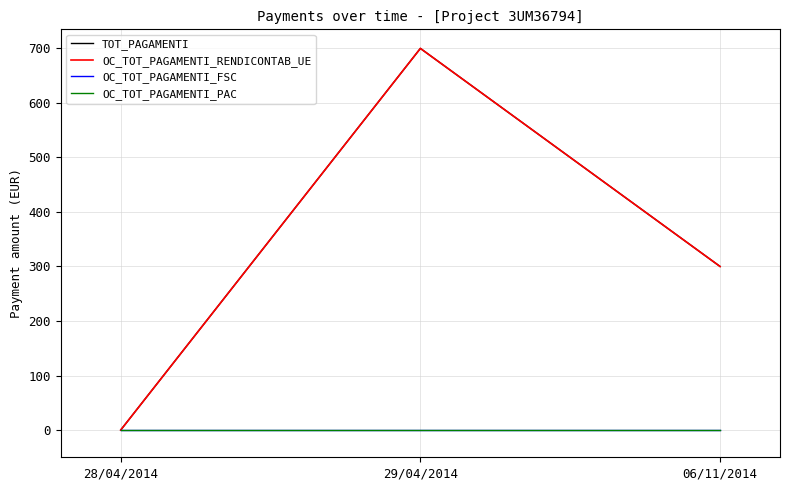

What is the sum of the TOT_PAGAMENTI values at 06/11/2014 and 29/04/2014?

1000